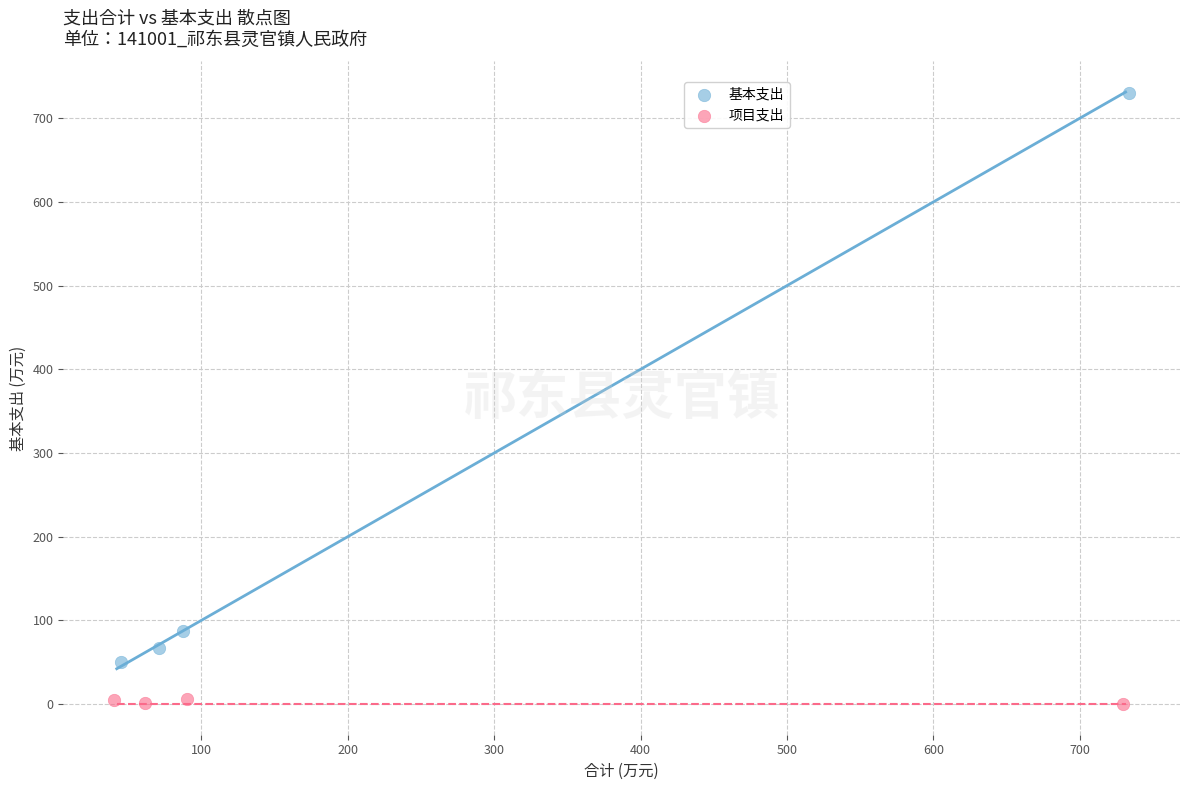

Which series has the largest Y range (max minus min)?

基本支出